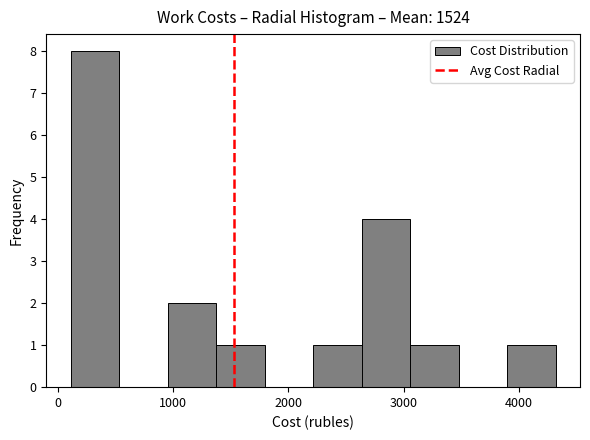

Reading left to right, transcribe this chart: for each bar, give the range it covers on the x-axis and its height. Neither the bar edges nor the heights are printed on the chart, so give them approximately, as read against the axes.

100 to 500: 8
500 to 1000: 0
1000 to 1400: 2
1400 to 1800: 1
1800 to 2200: 0
2200 to 2600: 1
2600 to 3100: 4
3100 to 3500: 1
3500 to 3900: 0
3900 to 4300: 1